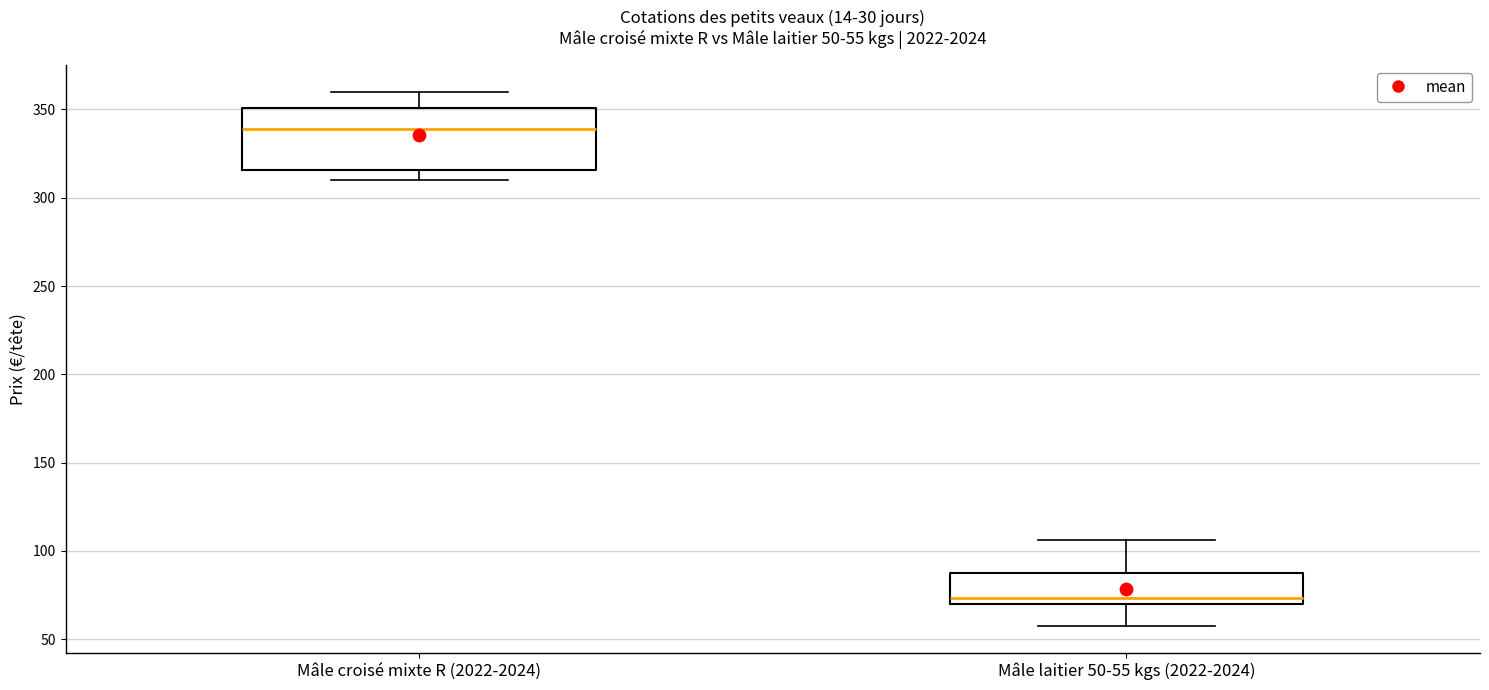

Comparing the boxes themselves (not the whiskers), which one is the tallest?

Mâle croisé mixte R (2022-2024)